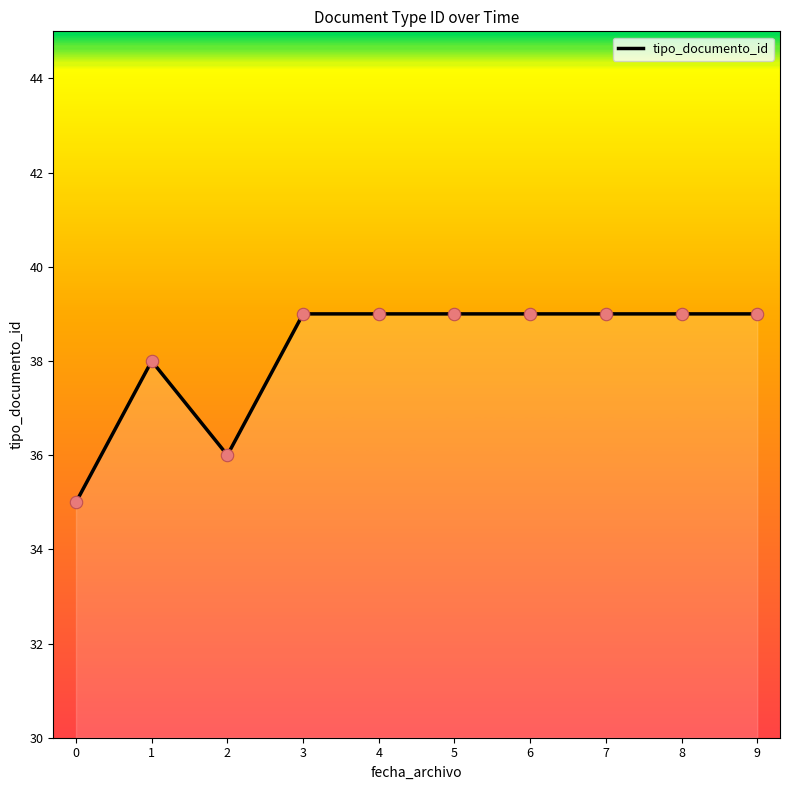

What is the lowest value of the tipo_documento_id series?

35.0